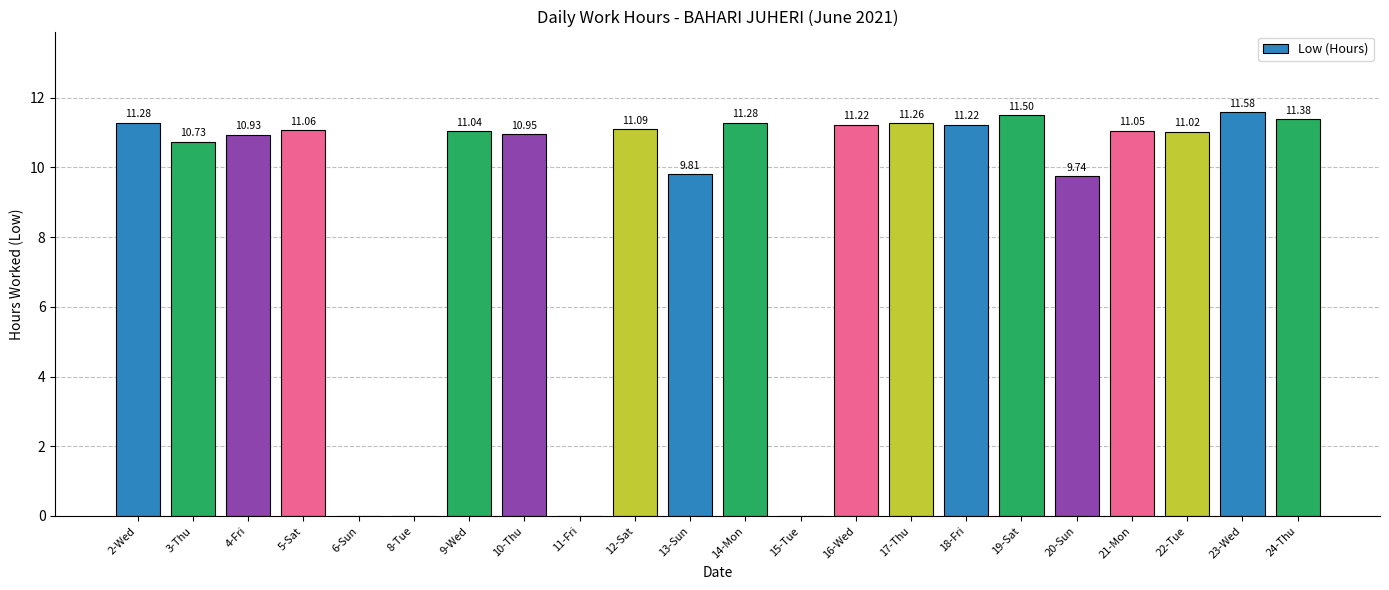

Approximately how many times larger is the value at 24-Thu compared to 16-Wed?

1.0